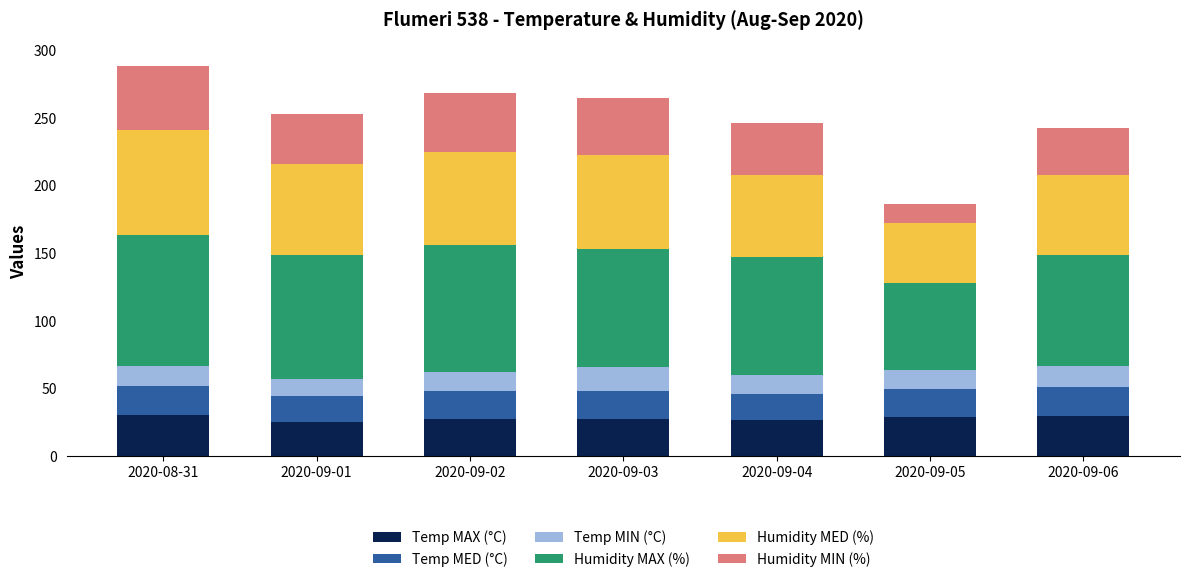

What is the total value across all series at 2020-09-02?

268.9